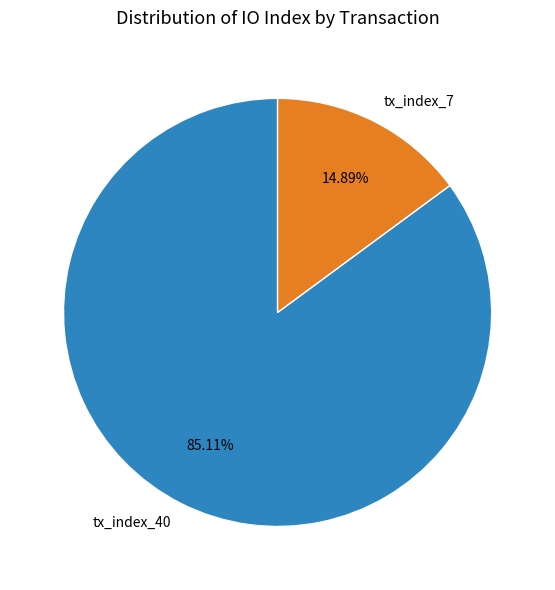

What percentage is NOT represented by tx_index_40?

14.9%